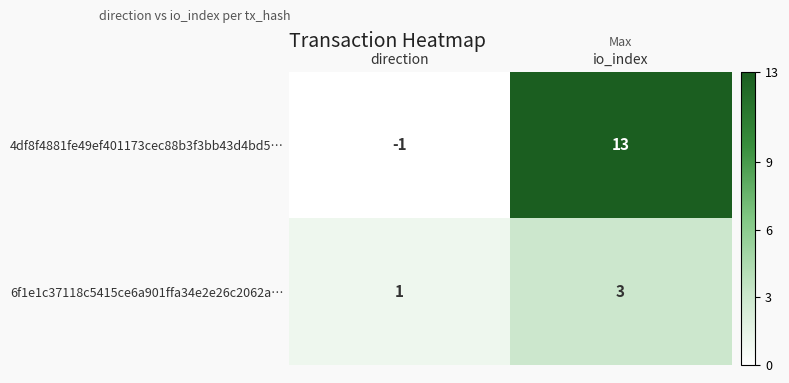

Reading right to left, what are all the values shown in this chart?

4df8f4881fe49ef401173cec88b3f3bb43d4bd5…: io_index=13	direction=-1
6f1e1c37118c5415ce6a901ffa34e2e26c2062a…: io_index=3	direction=1